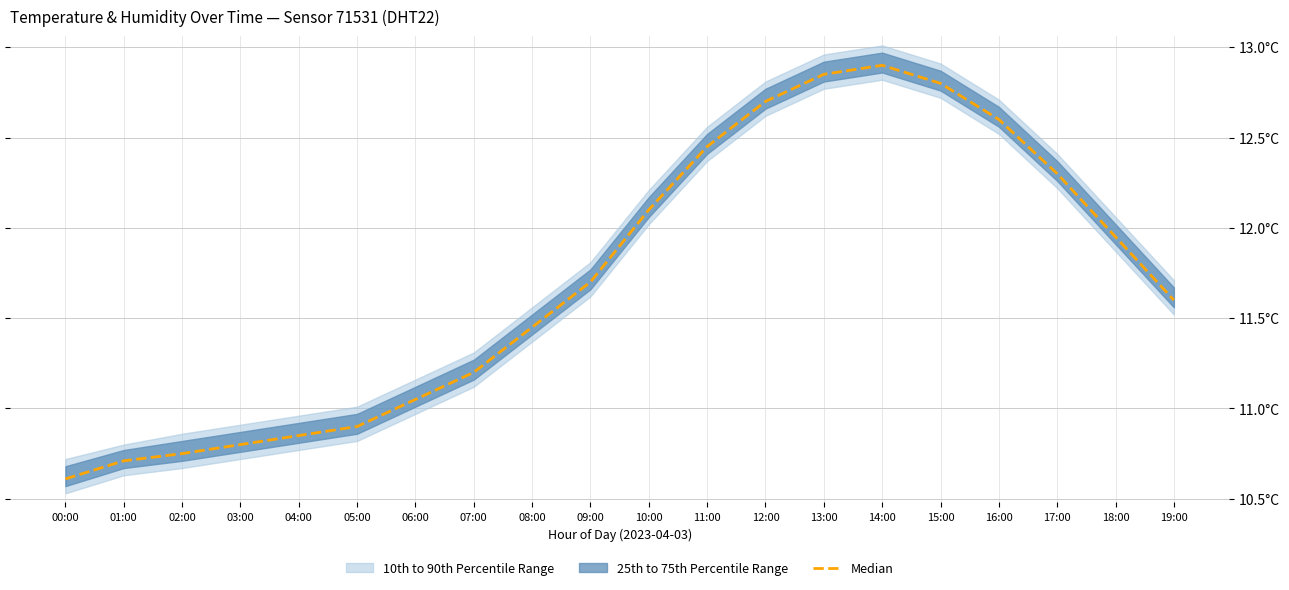

Reading left to right, extract all data points from this chart.

10.6	10.7	10.8	10.8	10.8	10.9	11.1	11.2	11.4	11.7	12.1	12.4	12.7	12.8	12.9	12.8	12.6	12.3	11.9	11.6